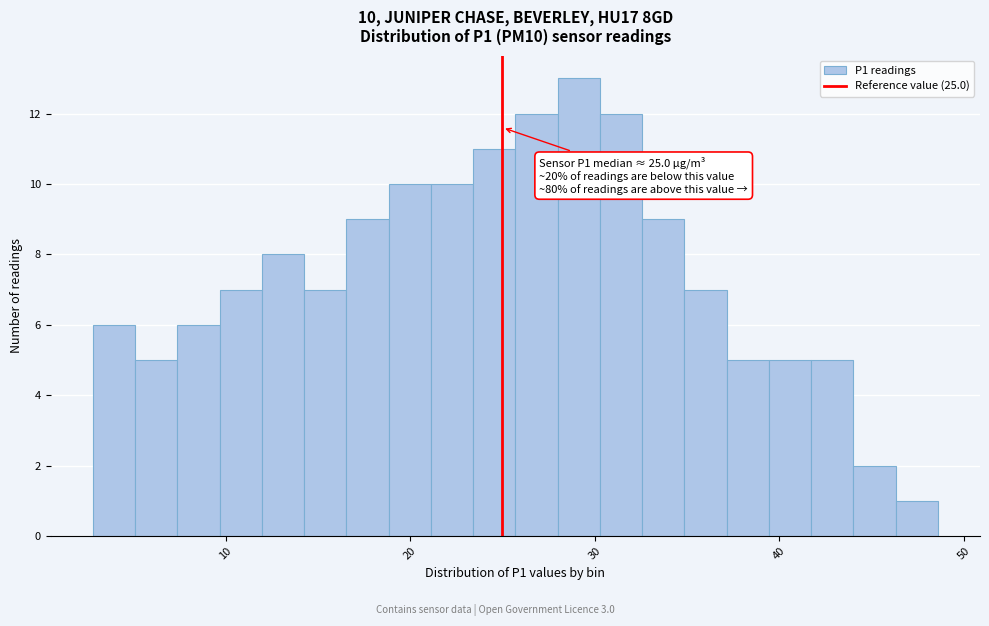

Read against the x-axis, roughly where is the centre of the tallest bar?

29